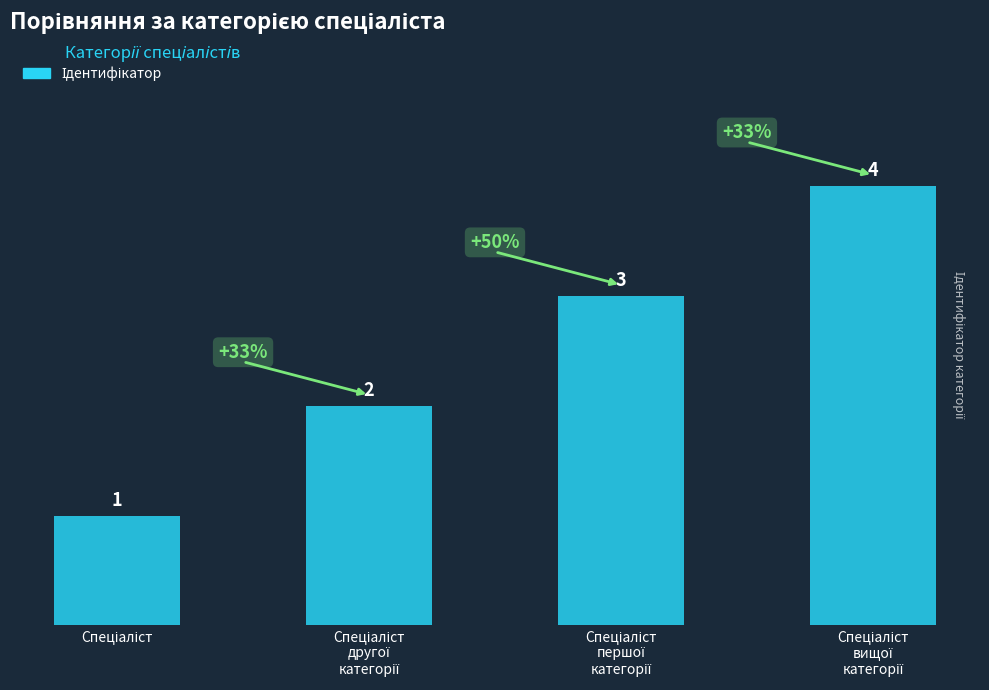

What is the value of the 3rd bar from the left?

3